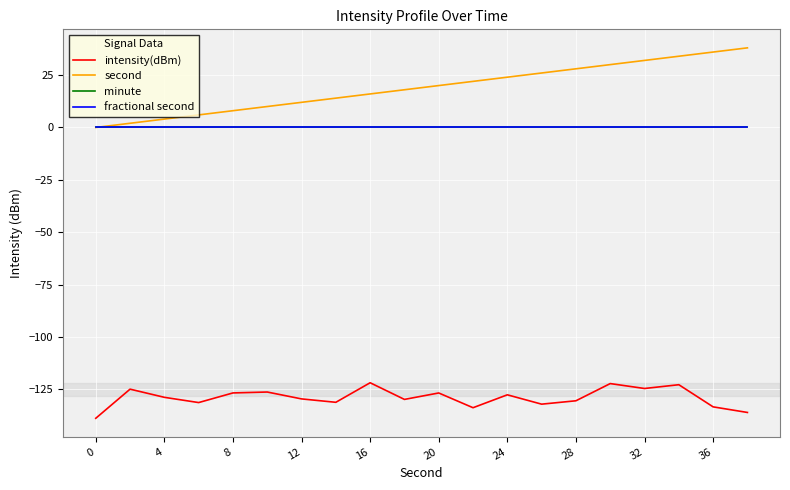

Is this an area chart (filled region under the line)?

No